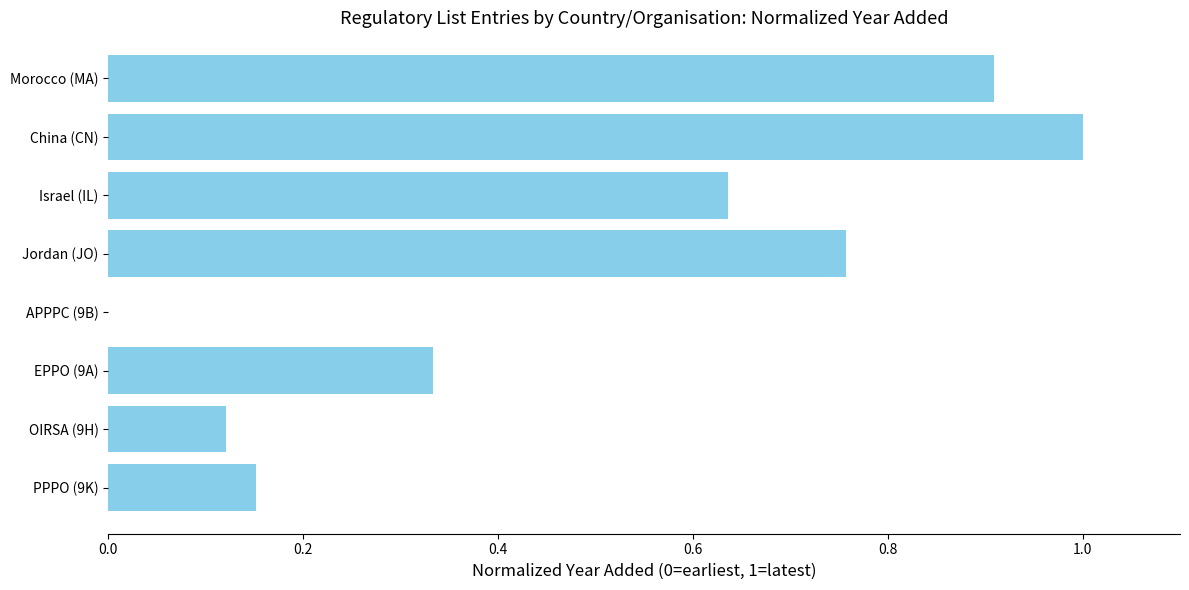

Which label corresponds to the largest value in the chart?

China (CN)